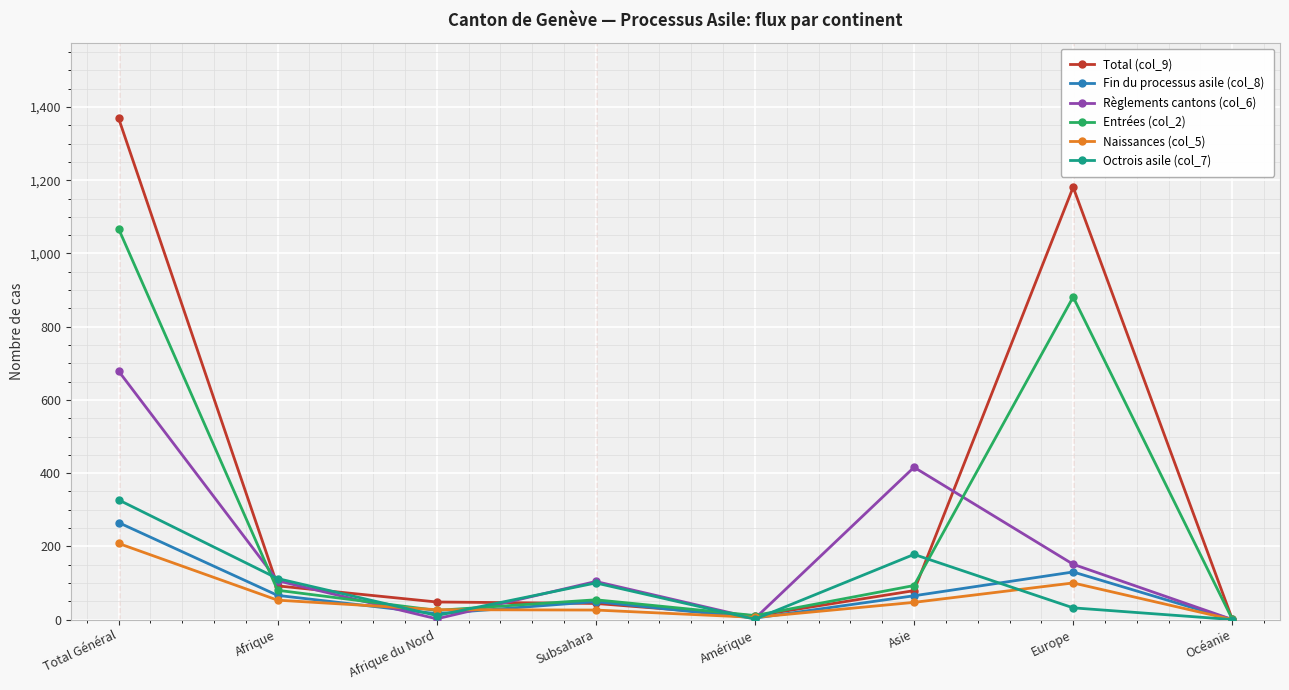

Where is the first local minimum for Entrées (col_2)?

Afrique du Nord